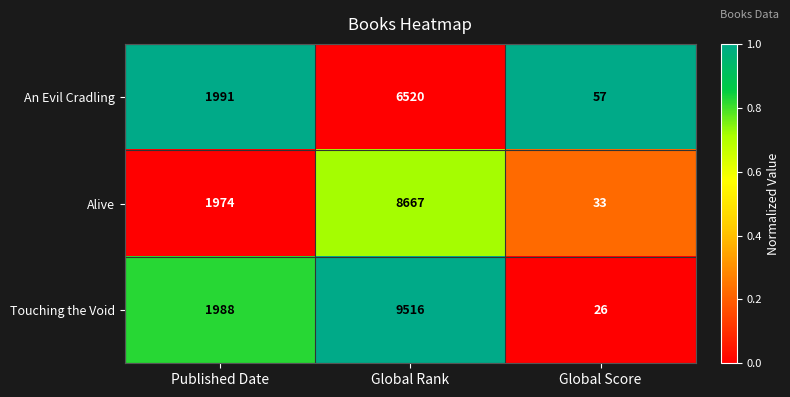

Reading left to right, list all the values displayed in this chart.

An Evil Cradling: 1991	6520	57
Alive: 1974	8667	33
Touching the Void: 1988	9516	26